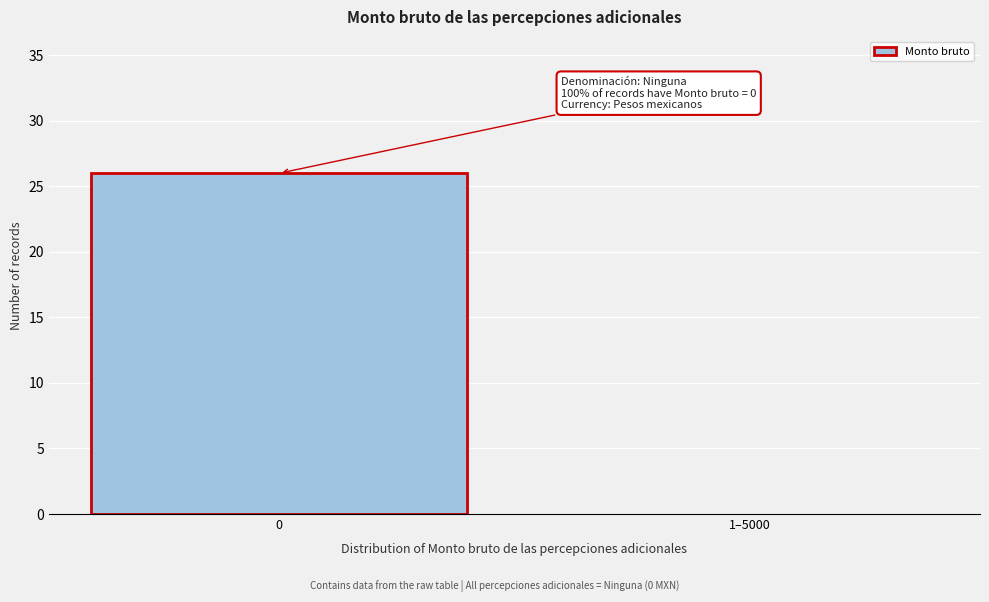

Reading left to right, extract all data points from this chart.

0=26	1–5000=0